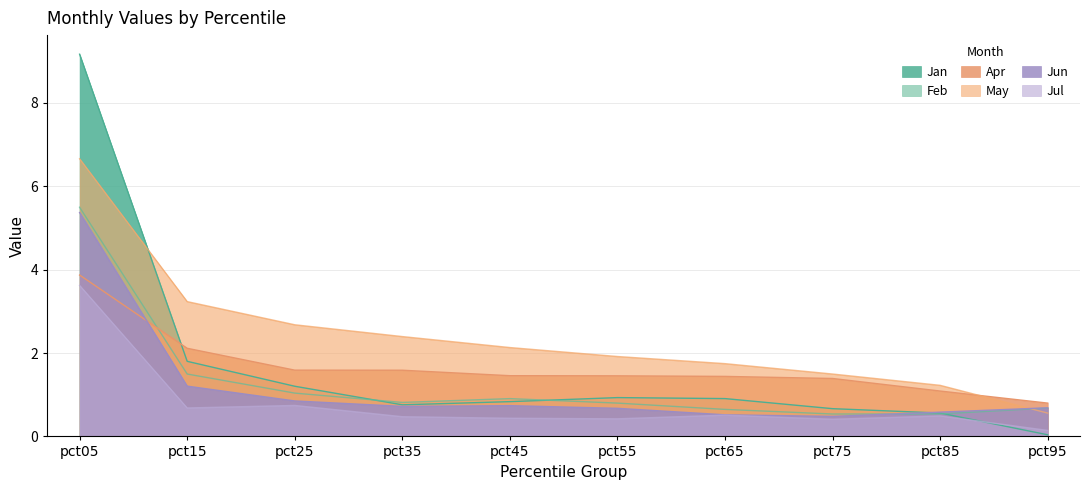

True or false: Jan has more than 0 interior local peaks.

True